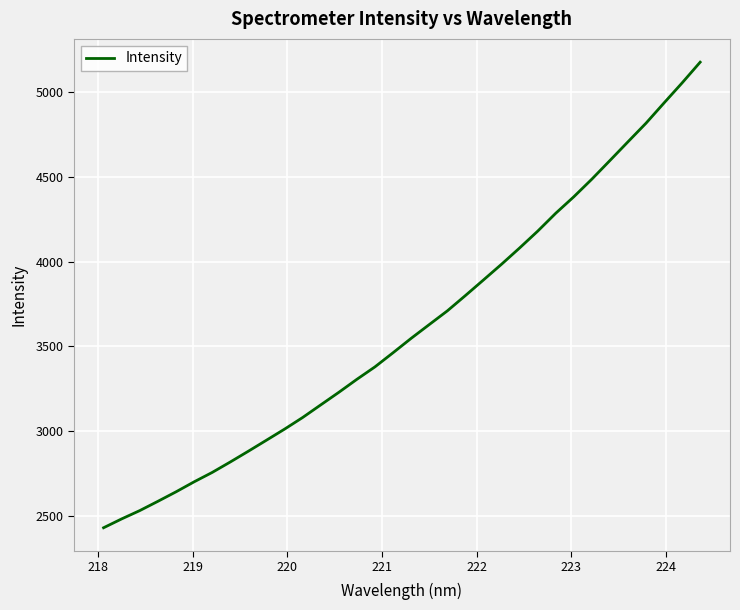

True or false: the data has more than 1 interior local peaks.

False